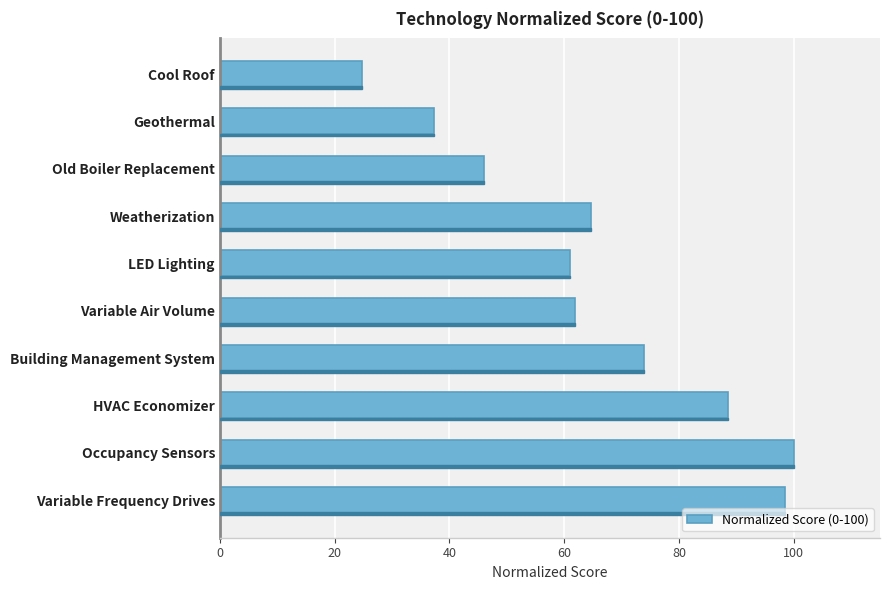

Between LED Lighting and Building Management System, which is larger?

Building Management System